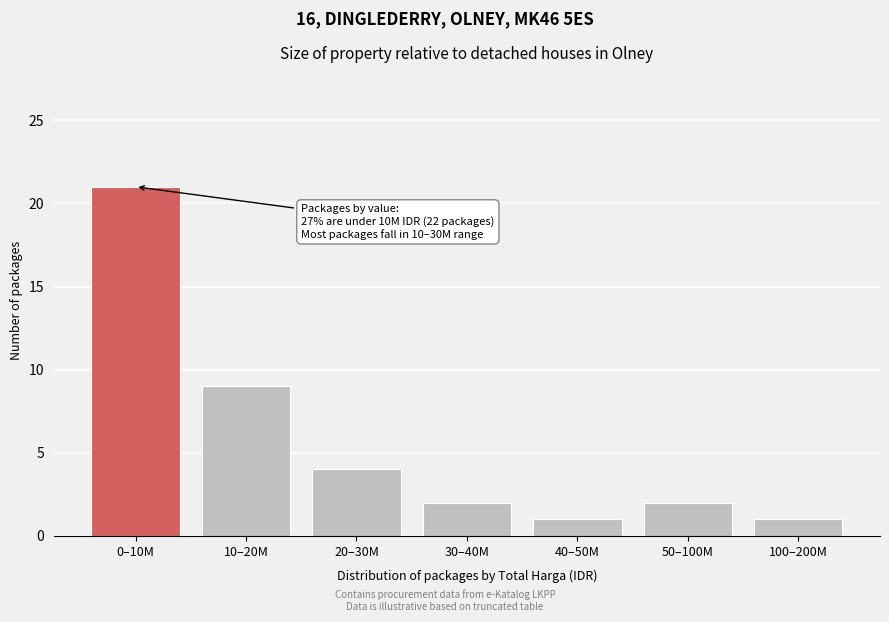

Reading left to right, list all the values displayed in this chart.

0–10M=21	10–20M=9	20–30M=4	30–40M=2	40–50M=1	50–100M=2	100–200M=1